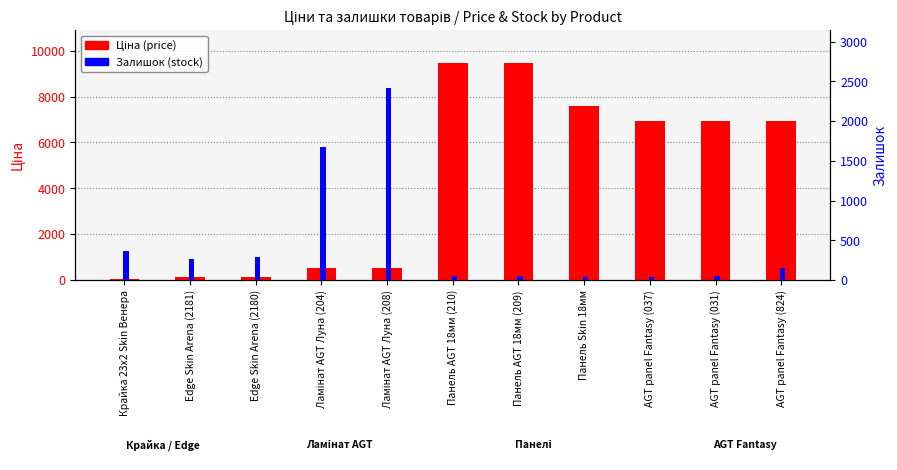

Rank the series by their average value, from highest to lowest.

Ціна (price), Залишок (stock)